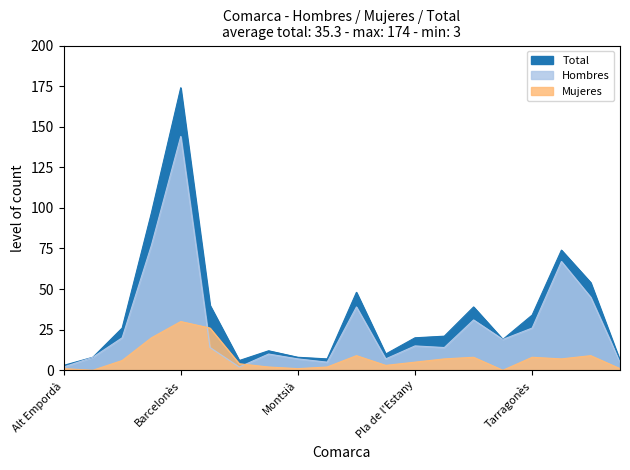

At which label does Total first exceed 21?

Bages